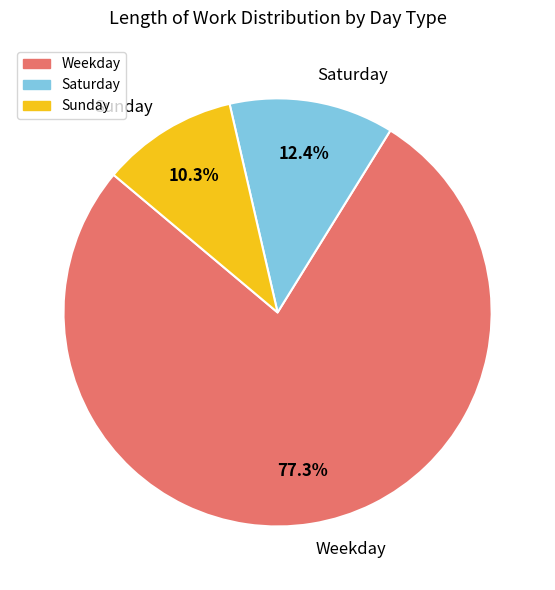

What is the total percentage of Weekday and Saturday?

89.7%